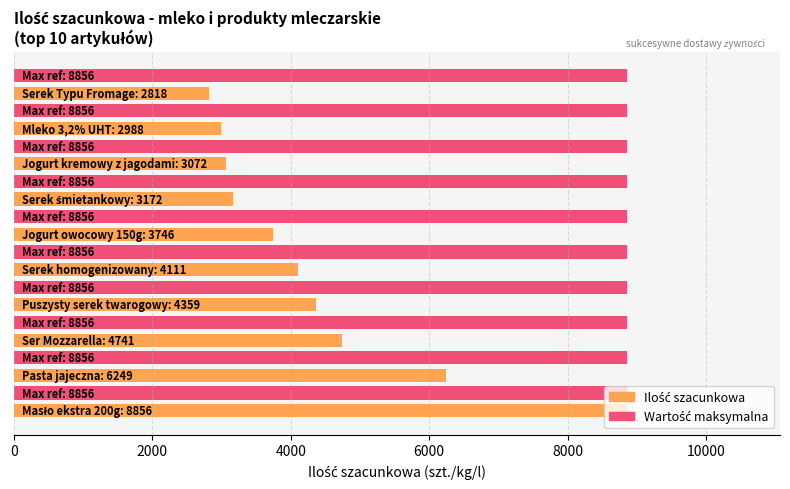

How many categories are shown in the chart?

20